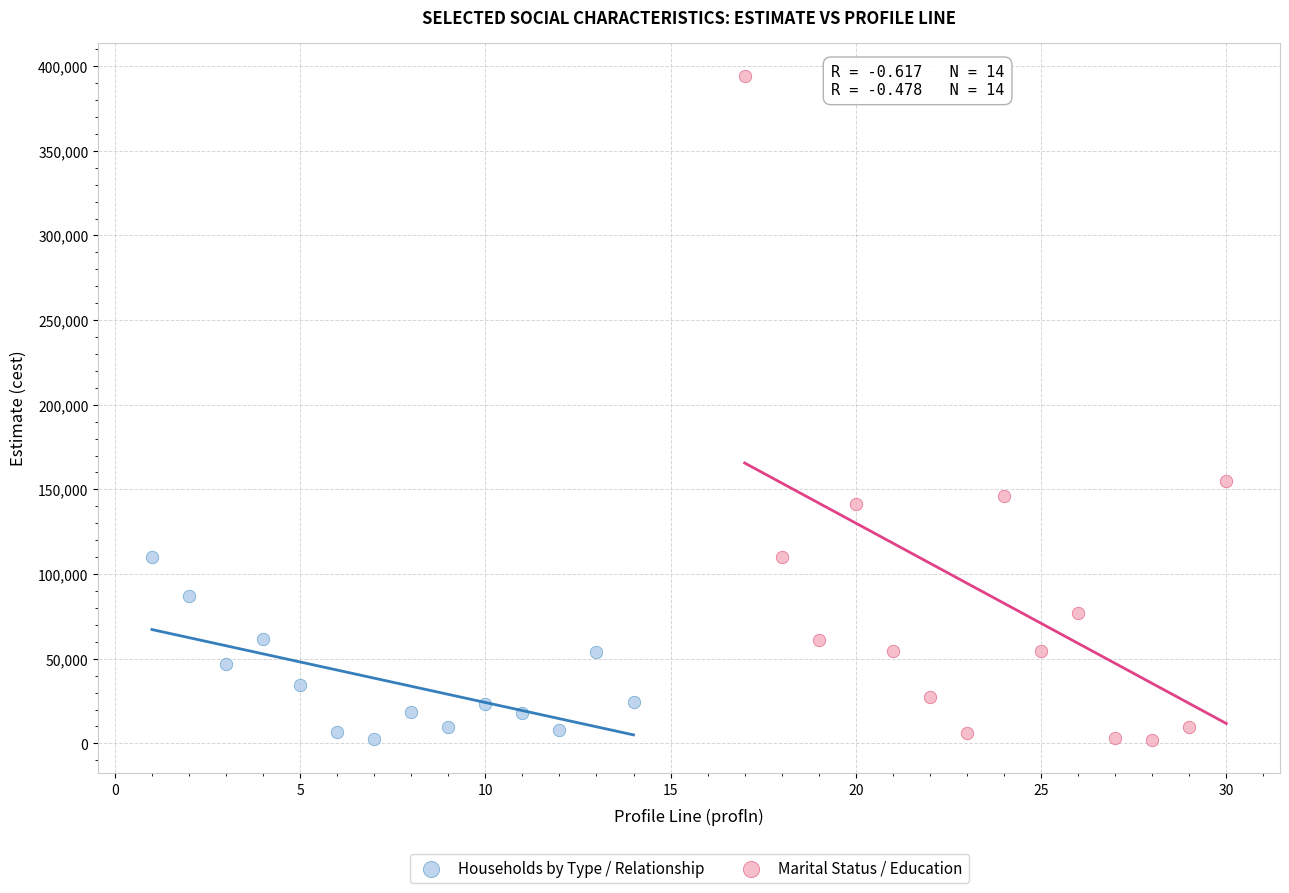

What are all the series names shown in the legend?

Households by Type / Relationship, Marital Status / Education